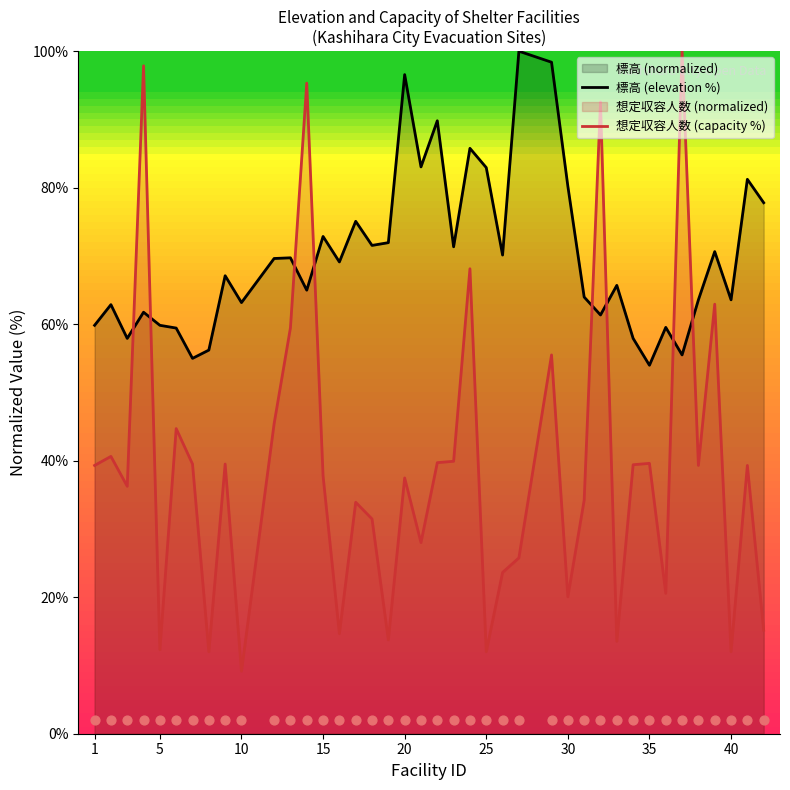

Which series reaches the maximum Y coordinate?

標高 (elevation %)